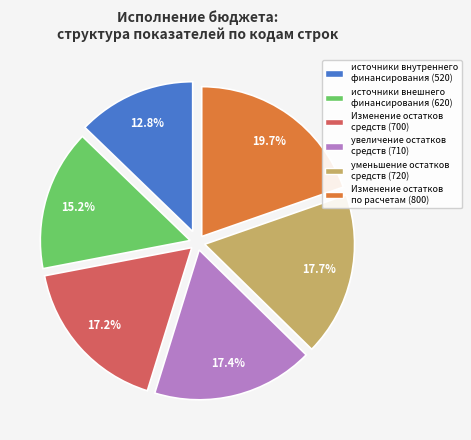

Is there any slice that represents more than half of the pie?

No